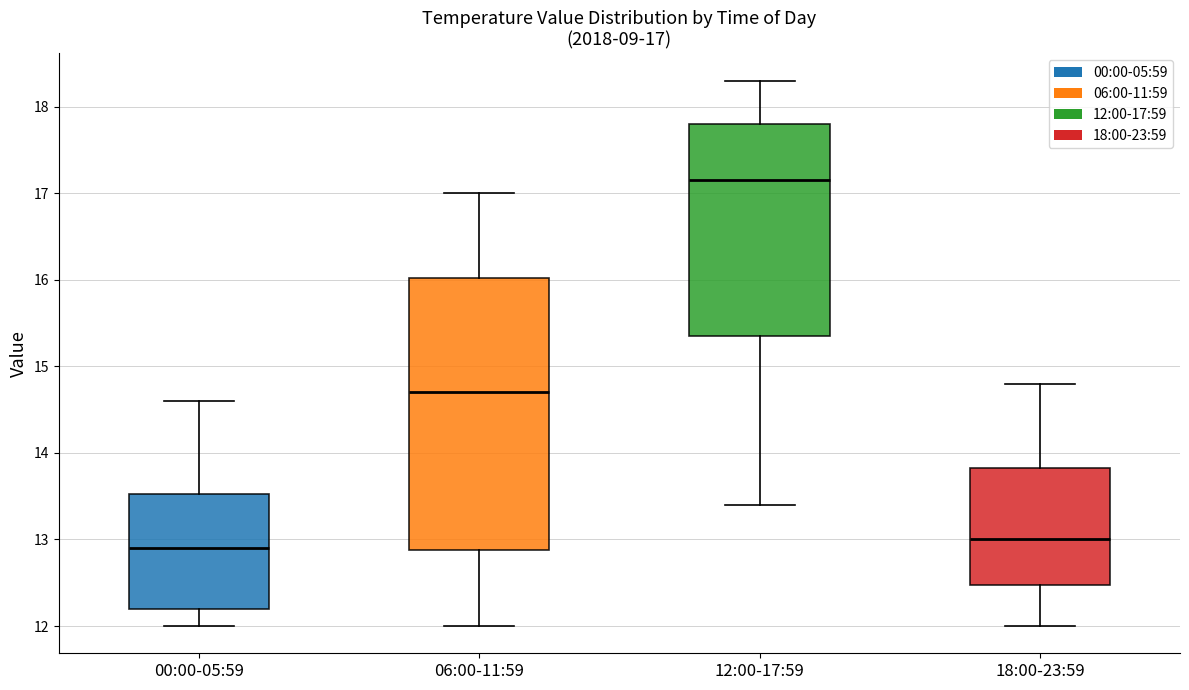

Which box is the tallest, from its lower edge to its upper edge?

06:00-11:59